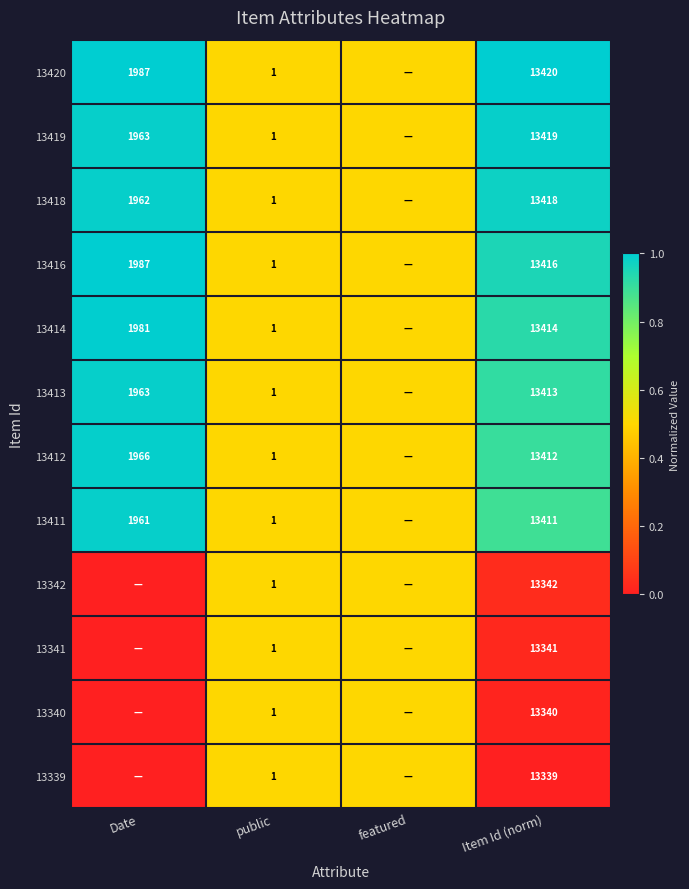

True or false: 13418 has a value of 0.4 at public.

False